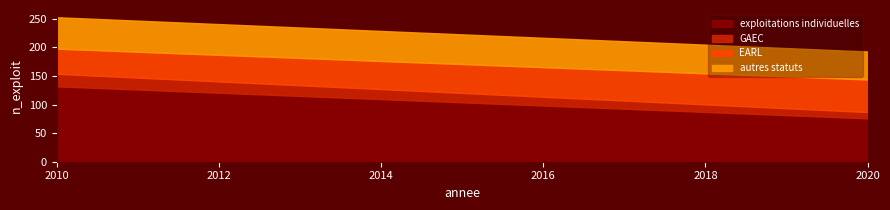

Count the GAEC values in the range 11 to 22.

2